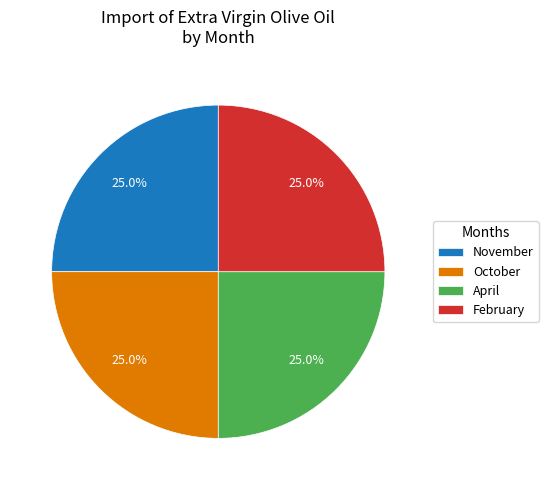

What percentage is the February slice, to the nearest percent?

25%